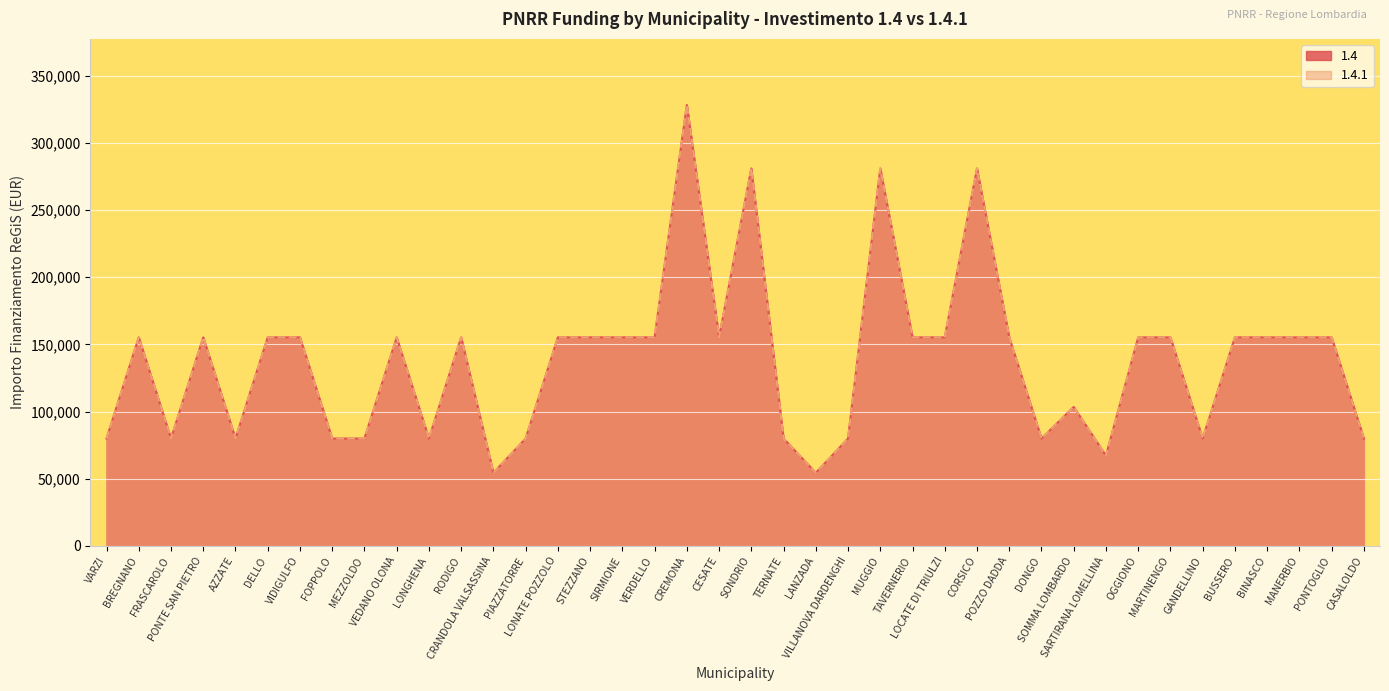

What is the sum of all 1.4.1 values?

5514135